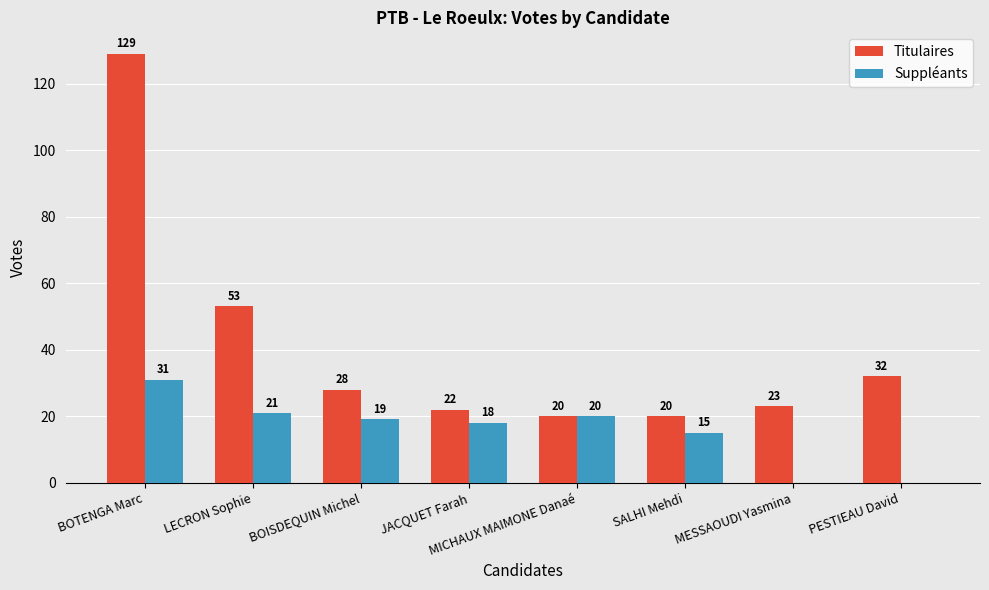

Reading left to right, what are all the values shown in this chart?

Titulaires: BOTENGA Marc=129	LECRON Sophie=53	BOISDEQUIN Michel=28	JACQUET Farah=22	MICHAUX MAIMONE Danaé=20	SALHI Mehdi=20	MESSAOUDI Yasmina=23	PESTIEAU David=32
Suppléants: BOTENGA Marc=31	LECRON Sophie=21	BOISDEQUIN Michel=19	JACQUET Farah=18	MICHAUX MAIMONE Danaé=20	SALHI Mehdi=15	MESSAOUDI Yasmina=0	PESTIEAU David=0